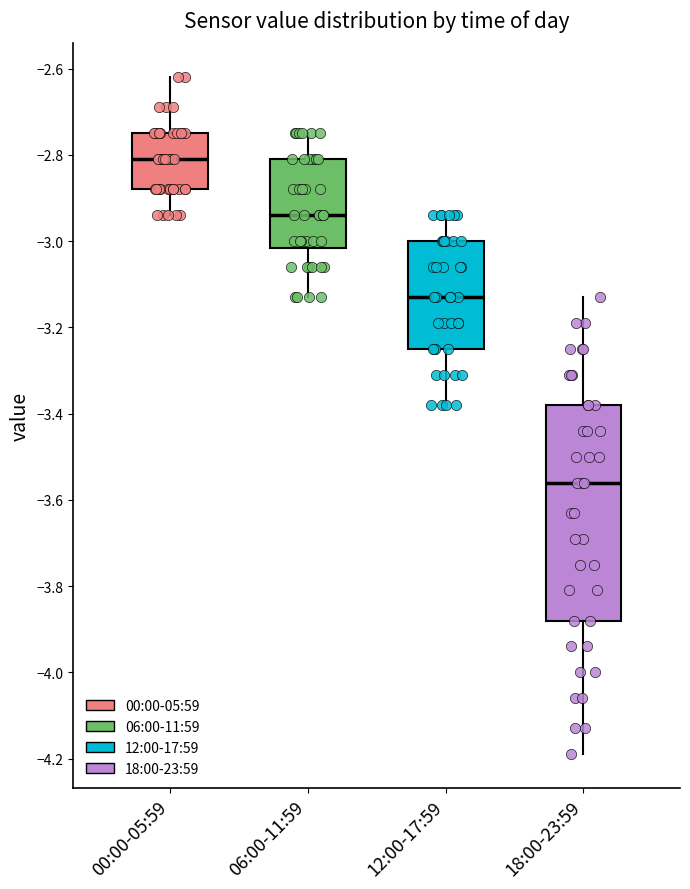

Reading left to right, transcribe this box plot: for each box, give where its median line is, the range the box spans, and where its two whiskers end, as read against the y-axis. The values are not printed on the chart, so give them approximately, as read against the axis.

00:00-05:59: median -2.80, box -2.88 to -2.74, whiskers -2.94 to -2.62
06:00-11:59: median -2.94, box -3.02 to -2.80, whiskers -3.12 to -2.74
12:00-17:59: median -3.12, box -3.24 to -3.00, whiskers -3.38 to -2.94
18:00-23:59: median -3.56, box -3.88 to -3.38, whiskers -4.18 to -3.12